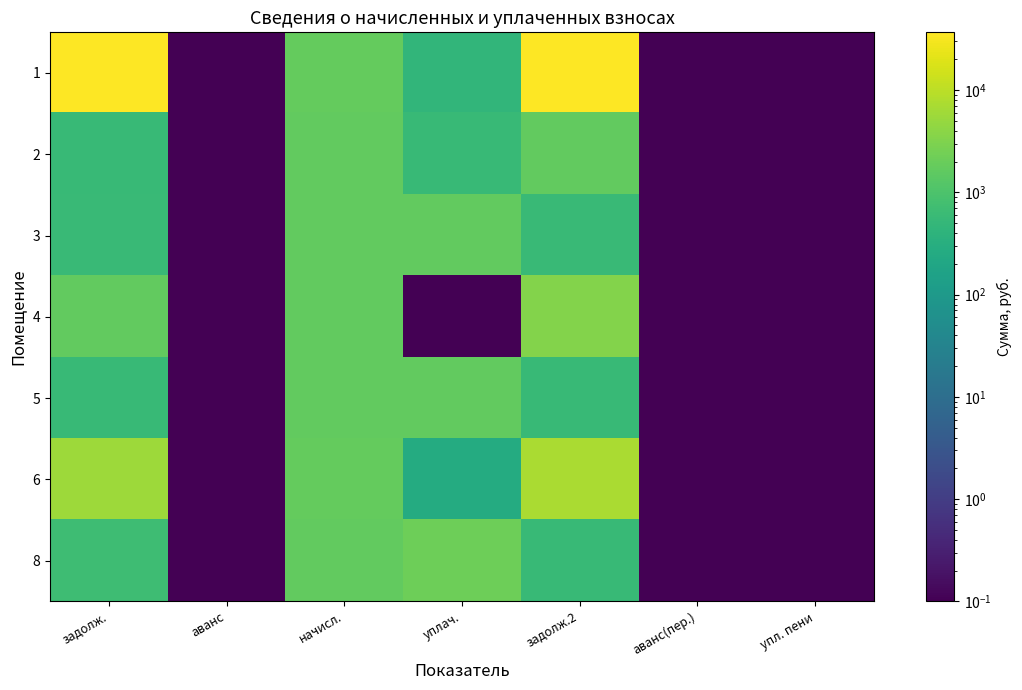

Which has a higher value, задолж.2 or уплач.?

задолж.2